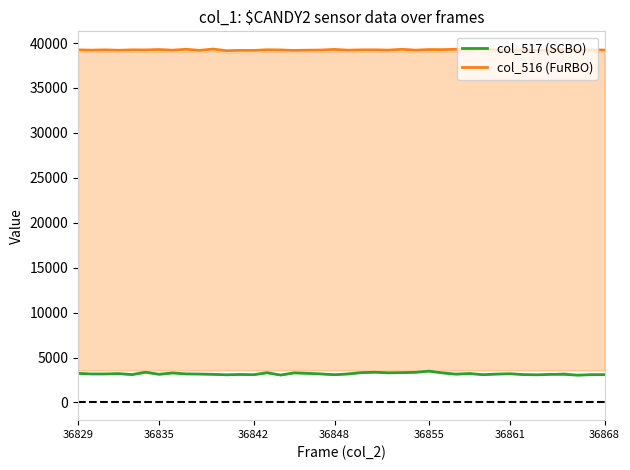

List the series in order of their overall mean, highest first.

col_516 (FuRBO), col_517 (SCBO)